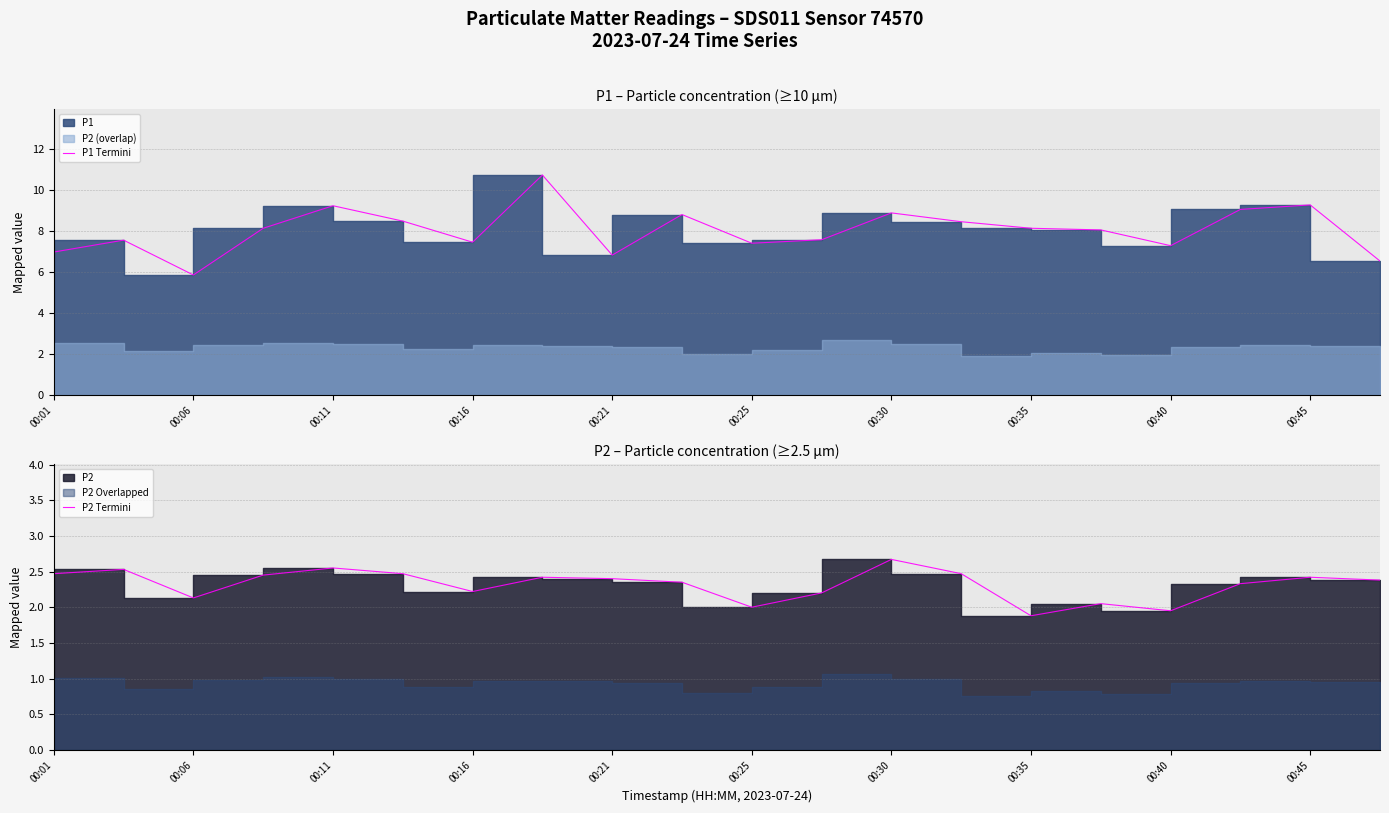

How many distinct data groups are displayed?

2